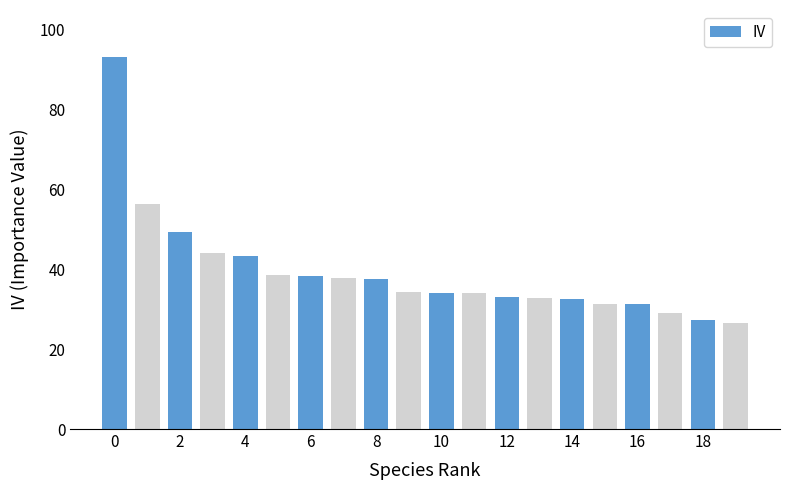

What is the minimum value shown in the chart?

26.6